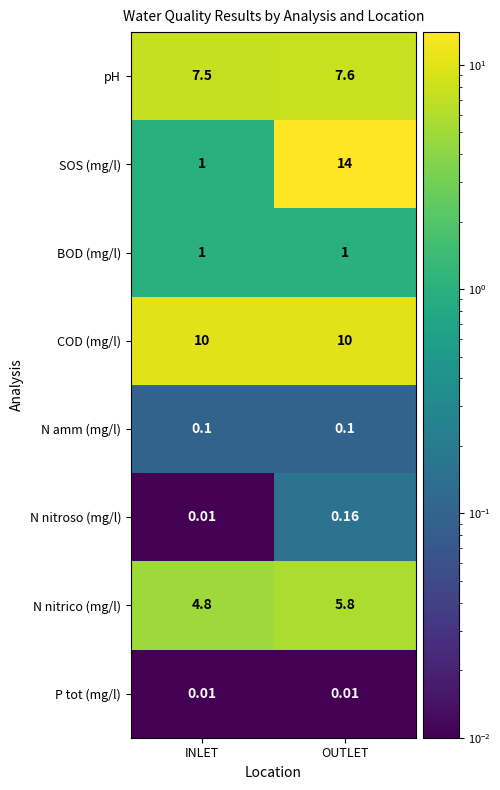

Where is SOS (mg/l) nearest to the value 7?

INLET